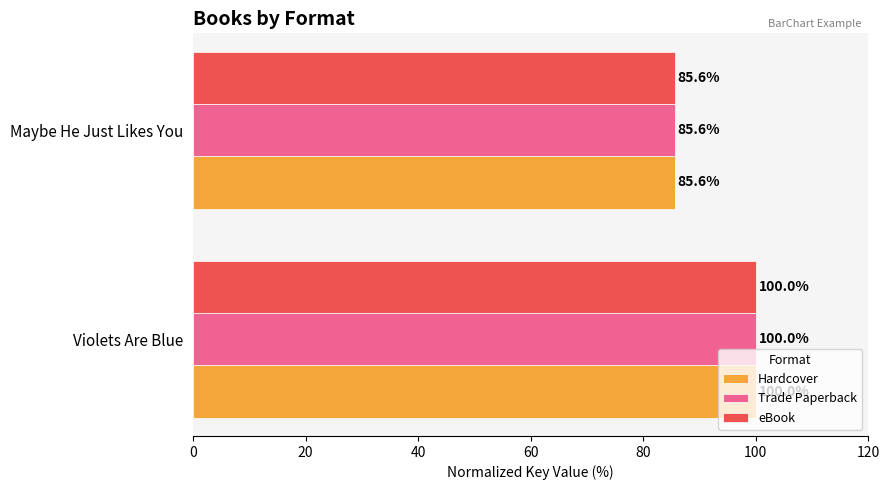

Count the number of data series in this chart.

3